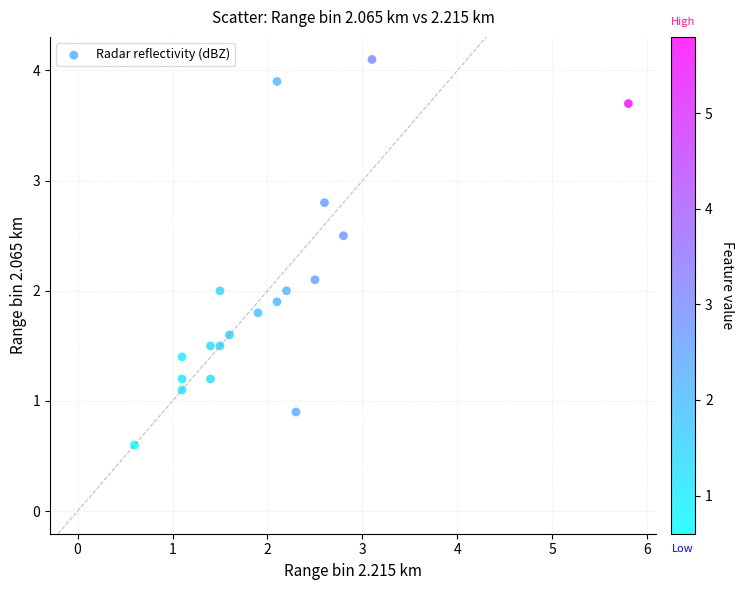

What is the range of Y values (max minus min)?

3.5